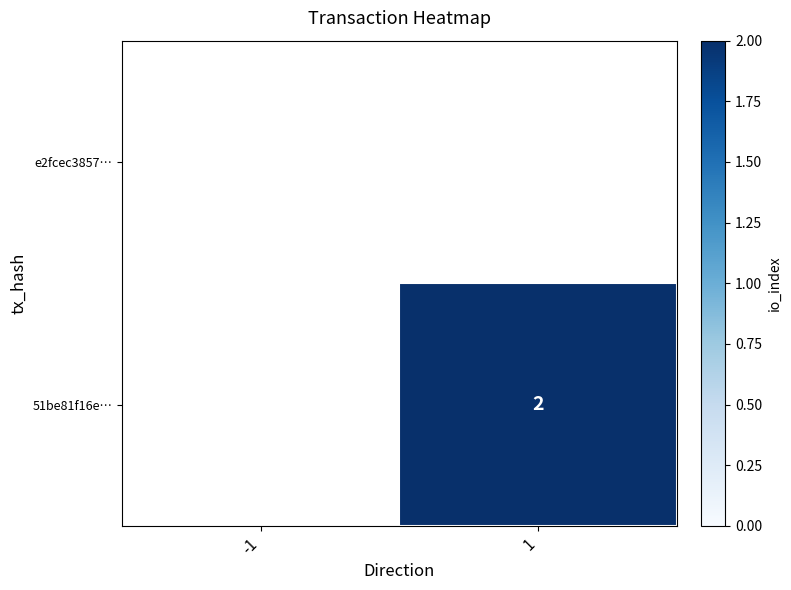

At 1, list the series in order from smallest to largest.

e2fcec3857…, 51be81f16e…